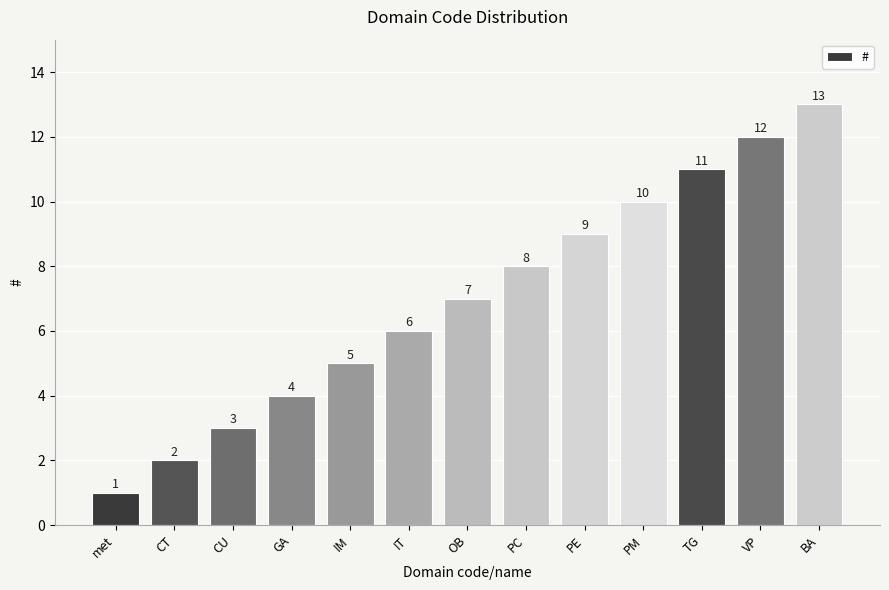

True or false: the data shows 1 at CU.

False